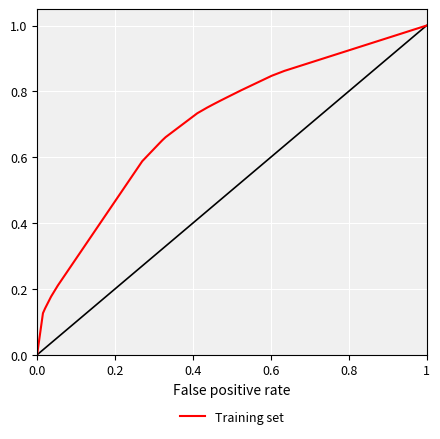

What is the difference between the maximum and minimum values?

1.0